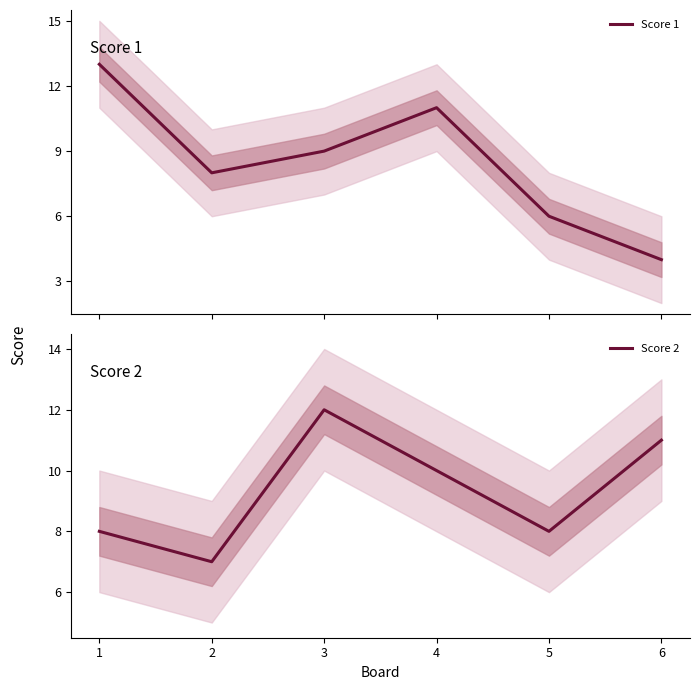

What is the average value of the Score 2 series?

9